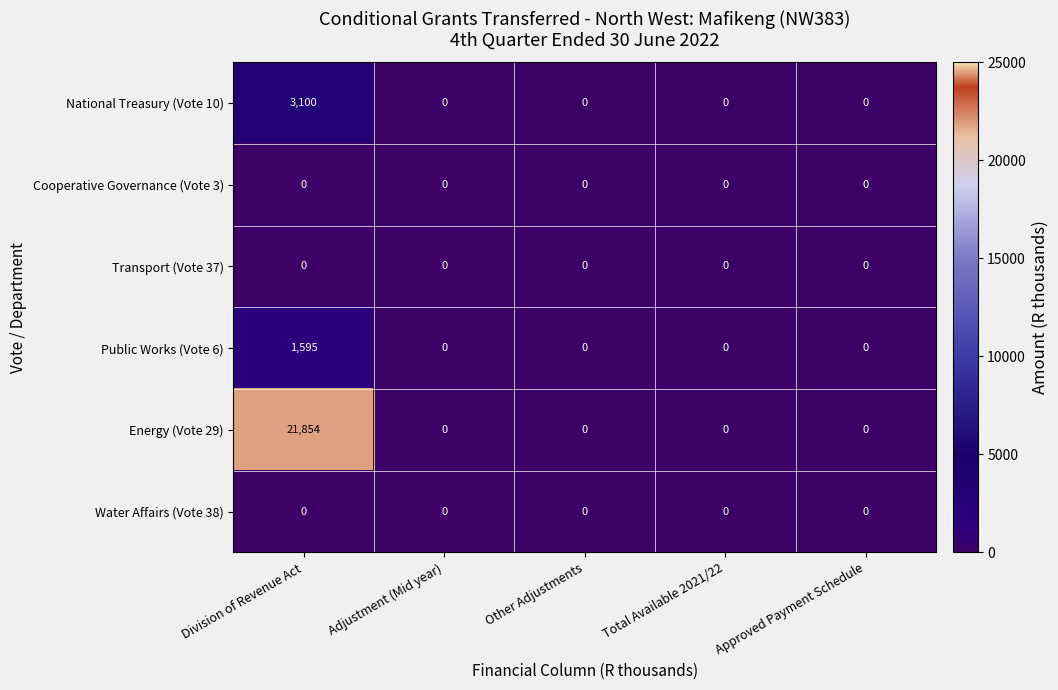

Which series has the largest total across all categories?

Energy (Vote 29)